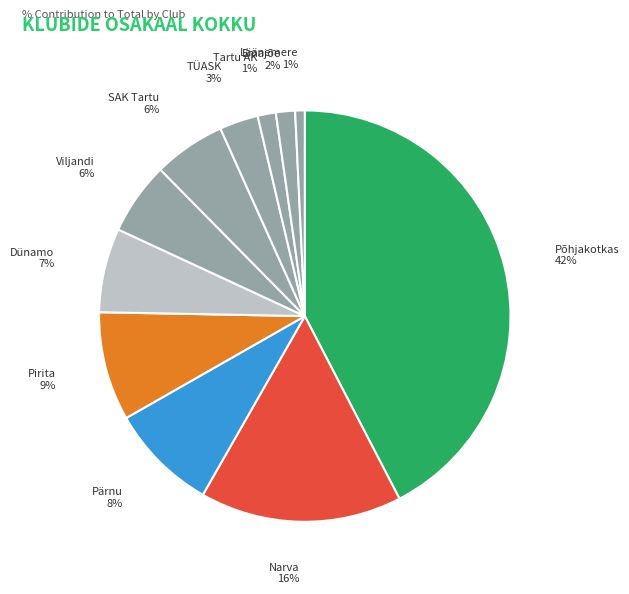

How many slices are in this pie chart?

11